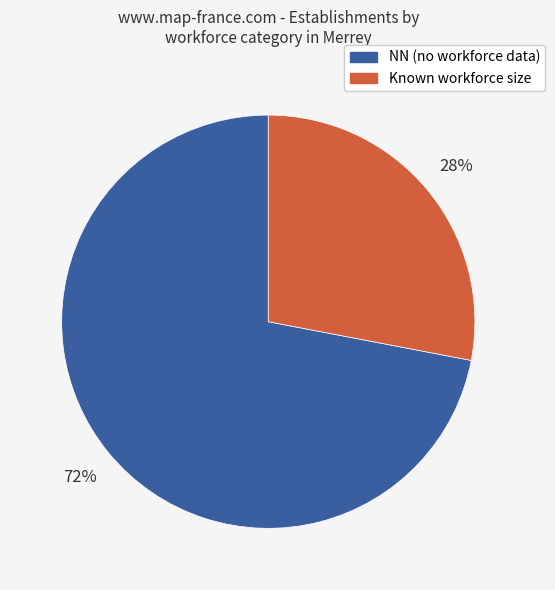

Does any single category account for the majority?

Yes